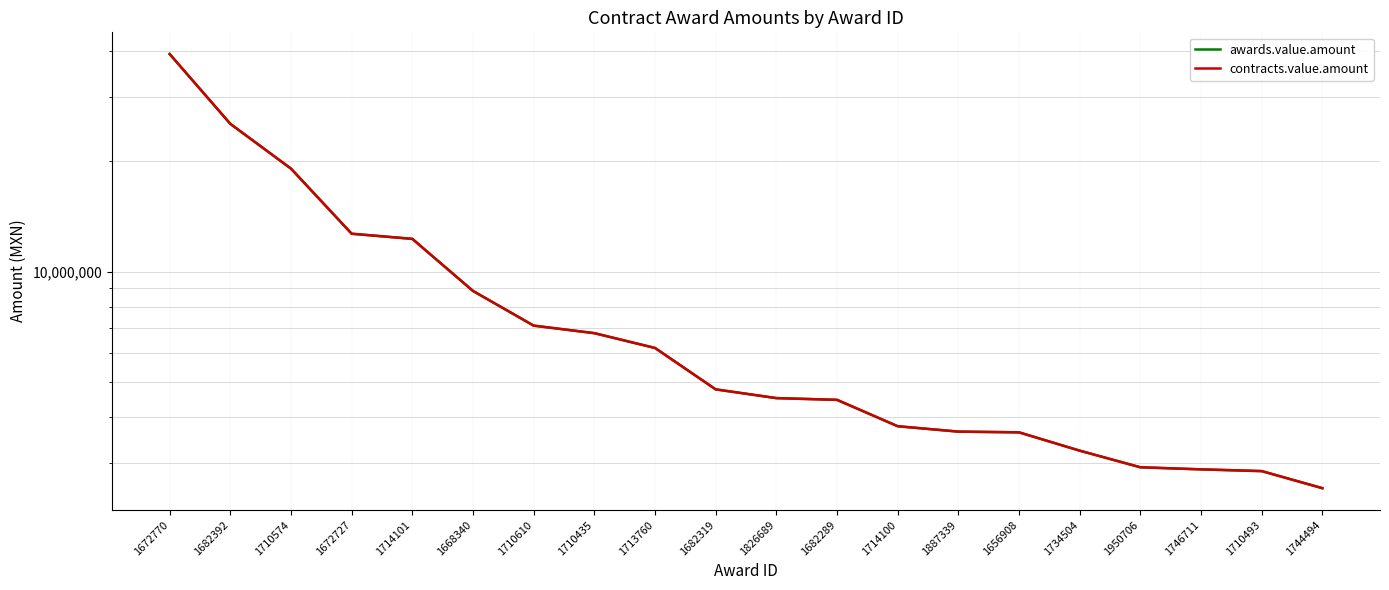

Which series has the largest range (max minus min)?

awards.value.amount